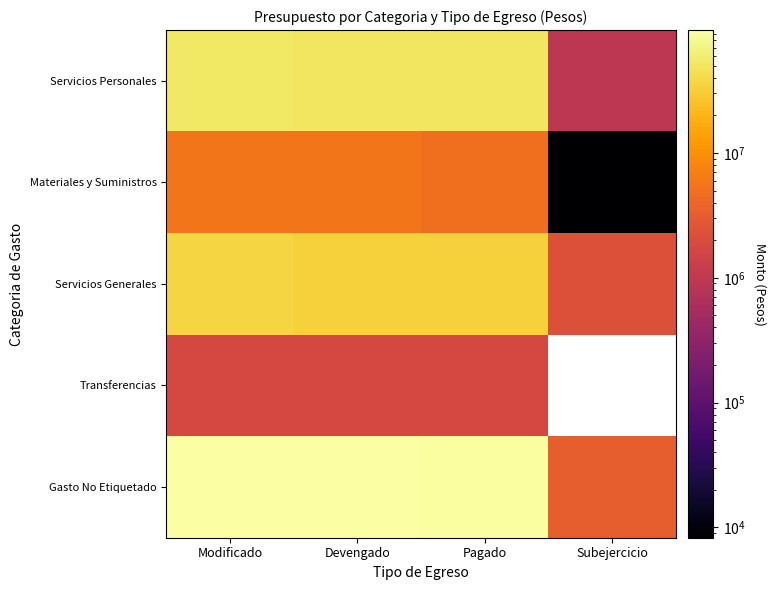

At how many categories does at least one series exceed 82120859?

3